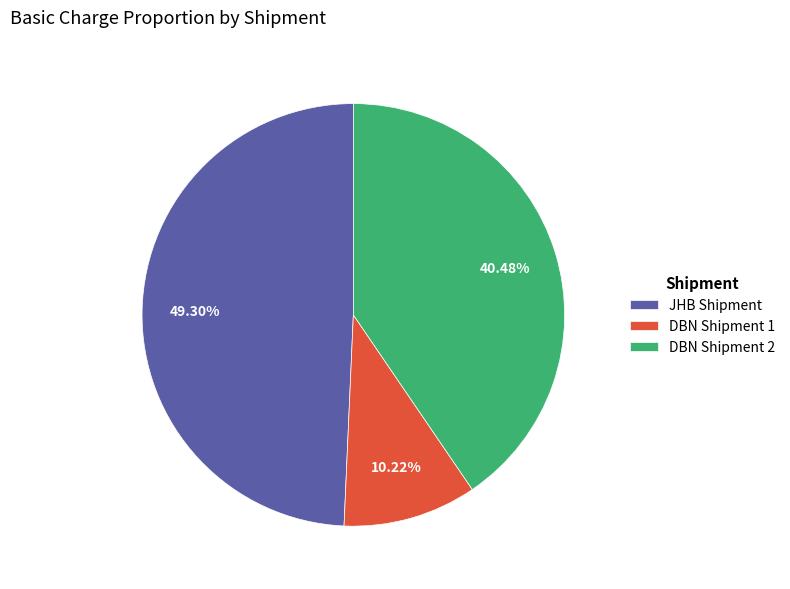

How many slices are in this pie chart?

3